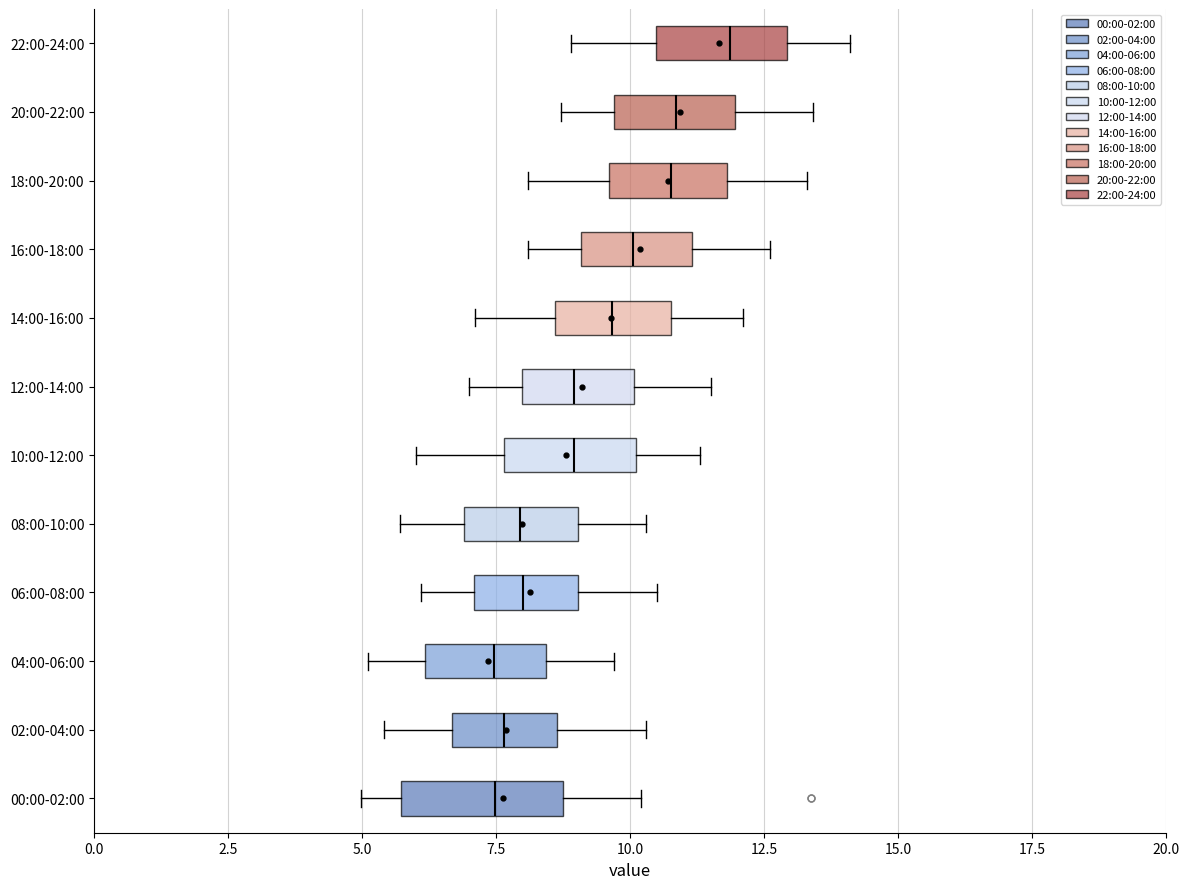

Which box is the widest, from its left edge to its right edge?

00:00-02:00